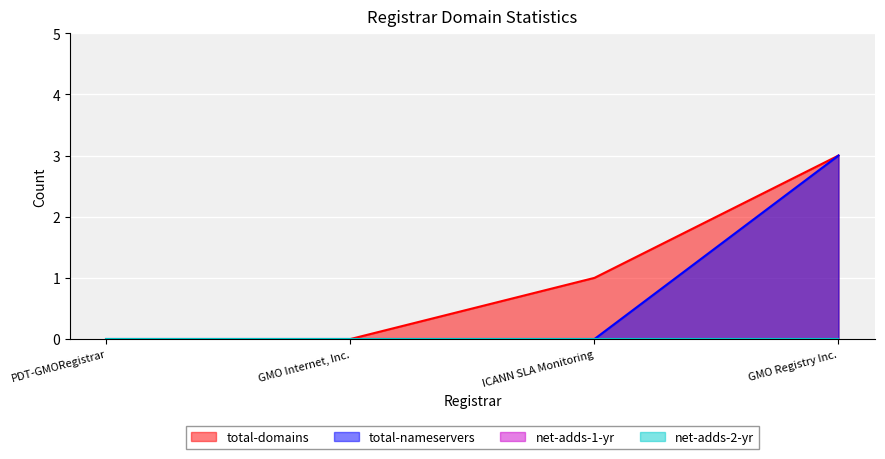

Does the chart display data point markers on the line(s)?

No